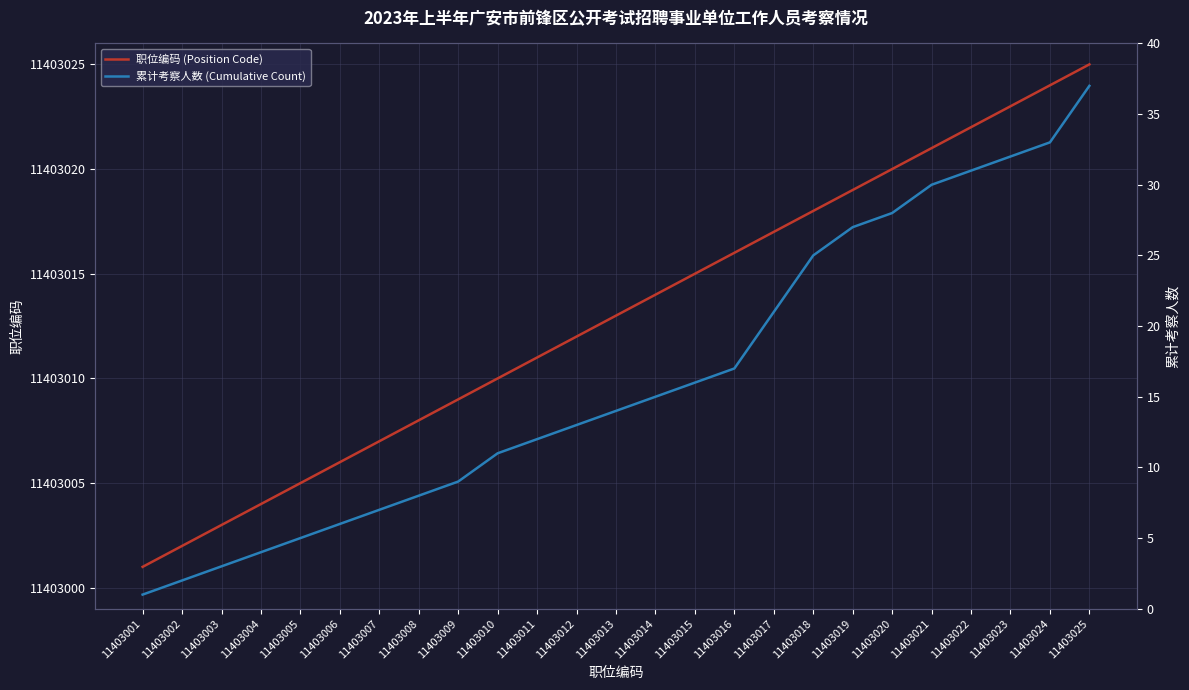

What is the difference between the 累计考察人数 (Cumulative Count) values at 11403019 and 11403022?

4